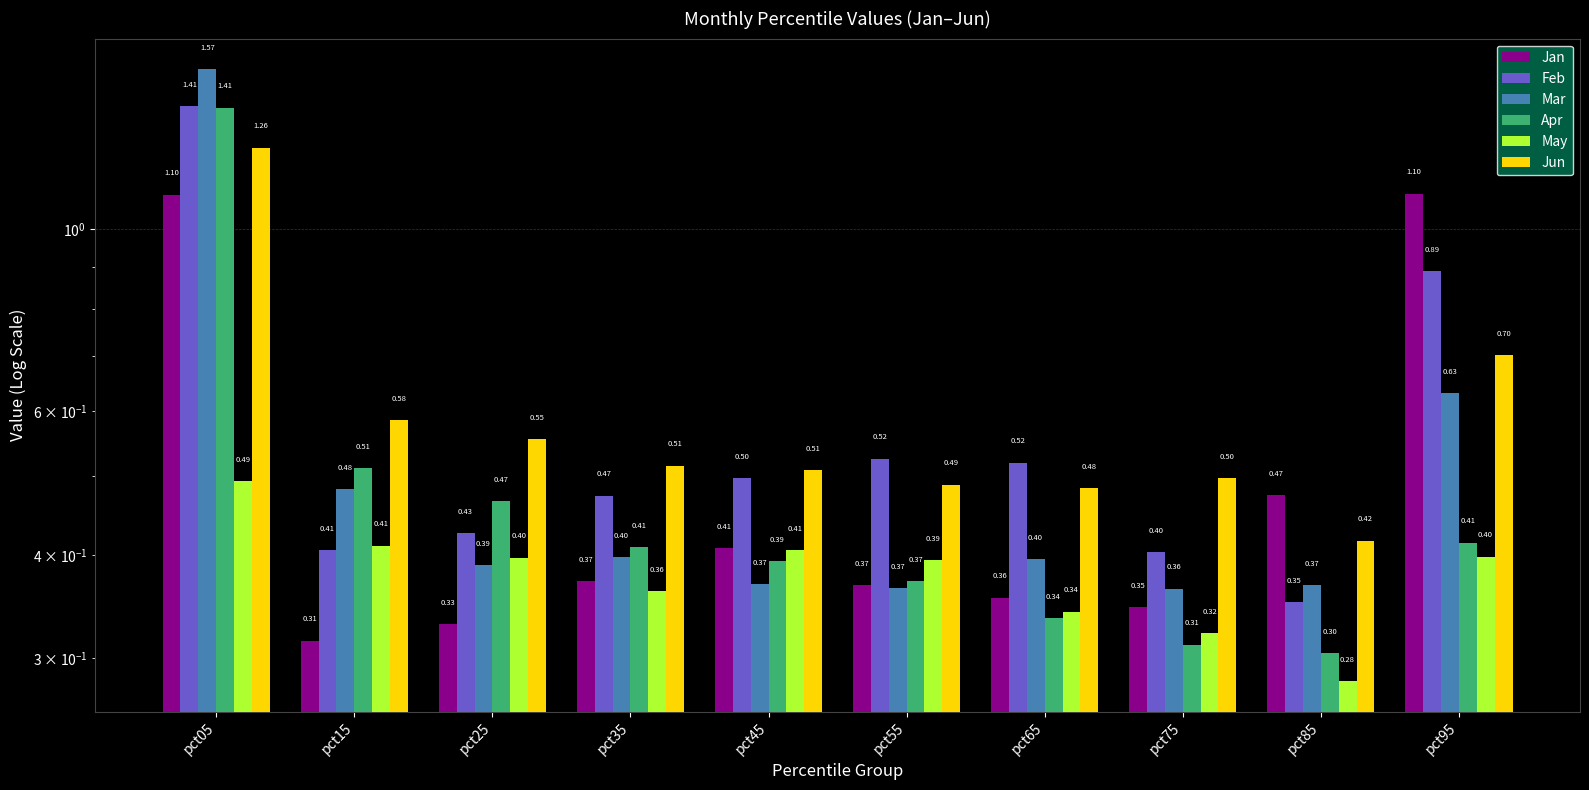

Reading left to right, what are all the values shown in this chart?

Jan: 1.1	0.3	0.3	0.4	0.4	0.4	0.4	0.3	0.5	1.1
Feb: 1.4	0.4	0.4	0.5	0.5	0.5	0.5	0.4	0.4	0.9
Mar: 1.6	0.5	0.4	0.4	0.4	0.4	0.4	0.4	0.4	0.6
Apr: 1.4	0.5	0.5	0.4	0.4	0.4	0.3	0.3	0.3	0.4
May: 0.5	0.4	0.4	0.4	0.4	0.4	0.3	0.3	0.3	0.4
Jun: 1.3	0.6	0.6	0.5	0.5	0.5	0.5	0.5	0.4	0.7